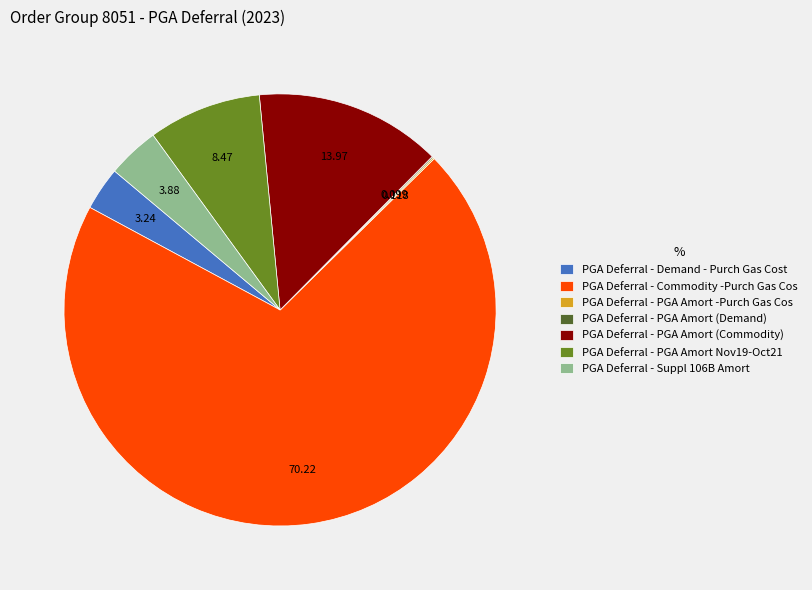

Which slice is the largest?

PGA Deferral - Commodity -Purch Gas Cos